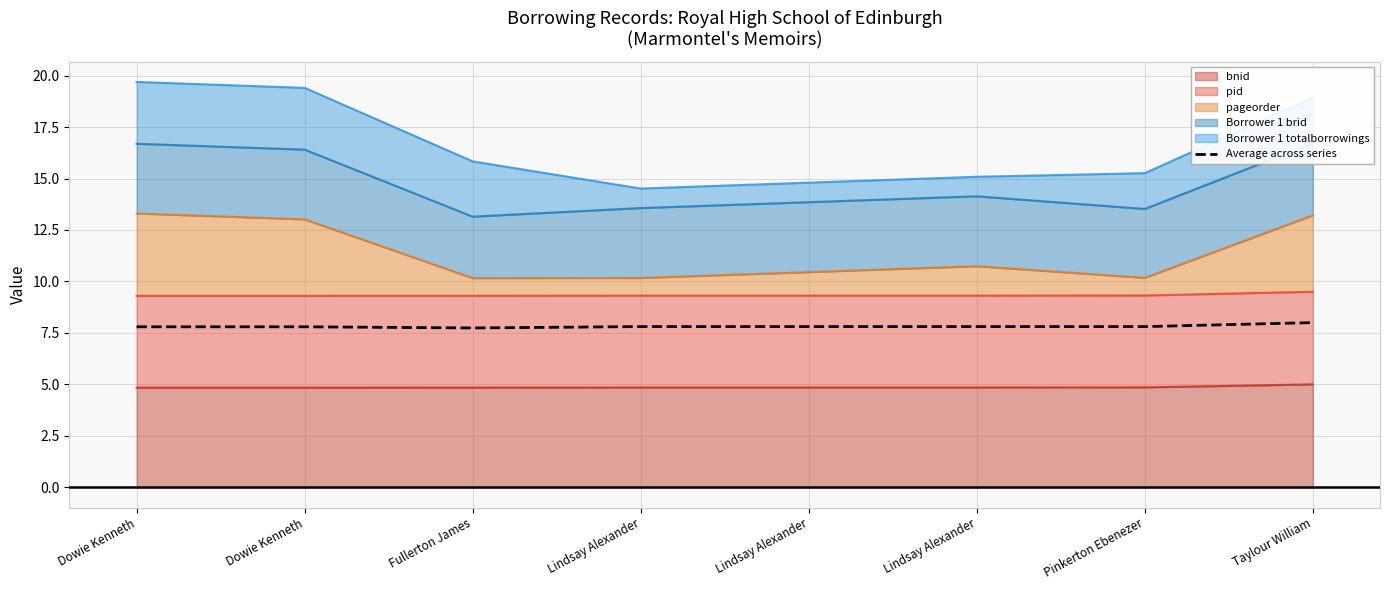

At which label is the value closest to 7?

Fullerton James